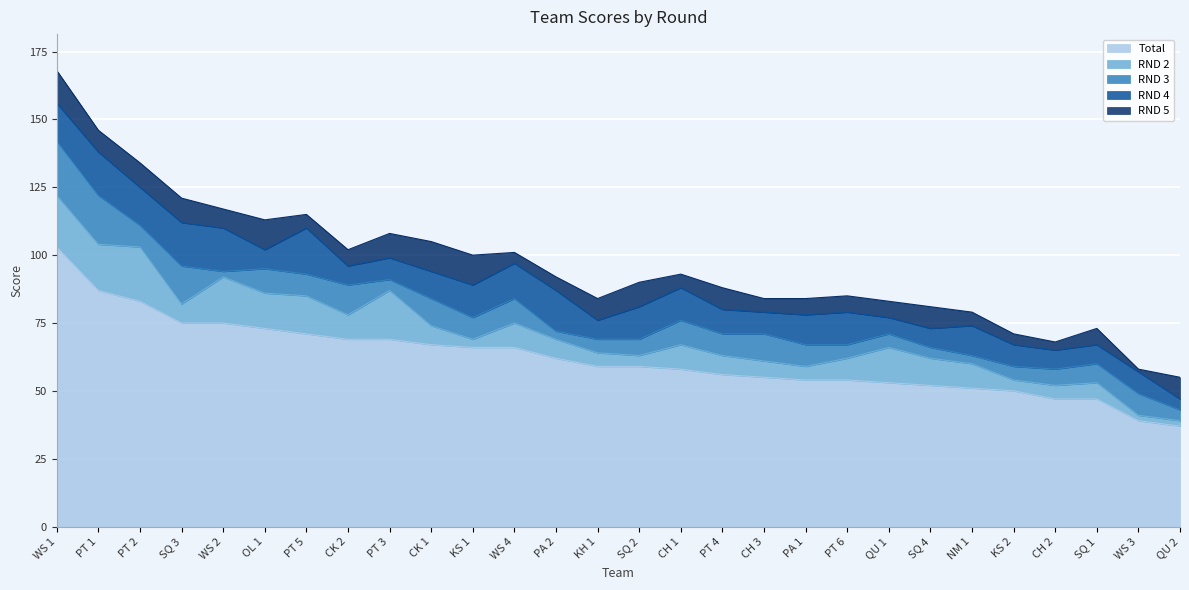

Which series changed the most between CK 2 and KS 1?

RND 2